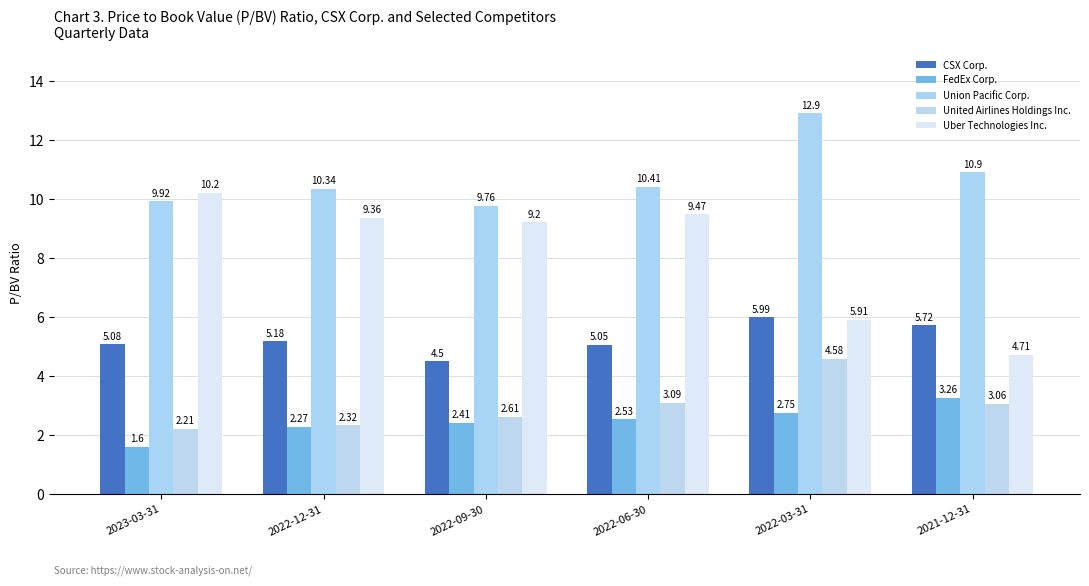

List the labels in order of CSX Corp. value, smallest first.

2022-09-30, 2022-06-30, 2023-03-31, 2022-12-31, 2021-12-31, 2022-03-31